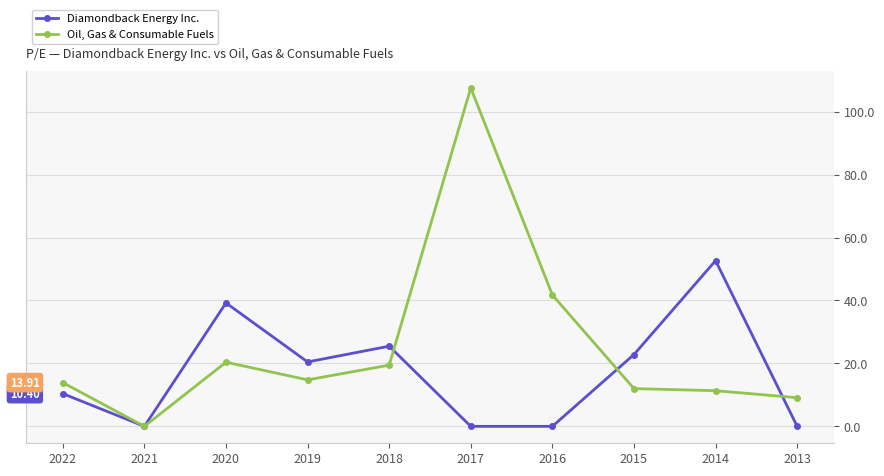

Which series changed the most between 2016 and 2015?

Oil, Gas & Consumable Fuels